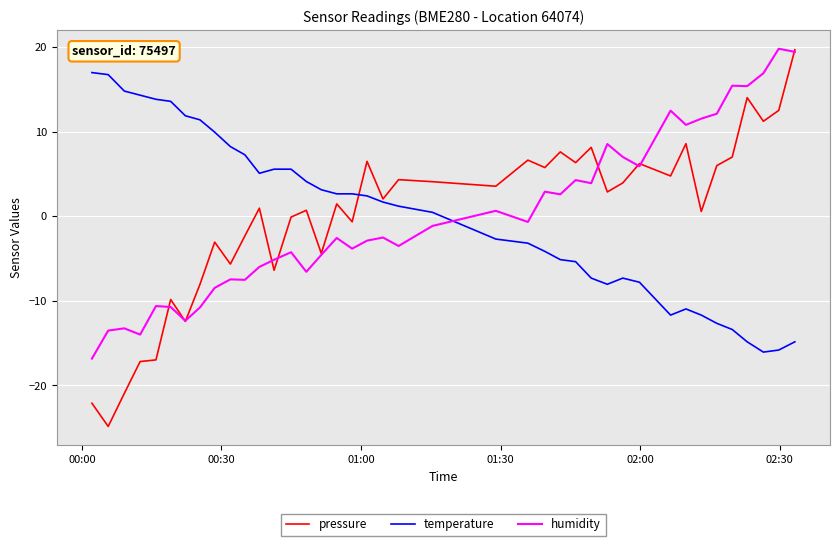

Which series has the largest range (max minus min)?

pressure